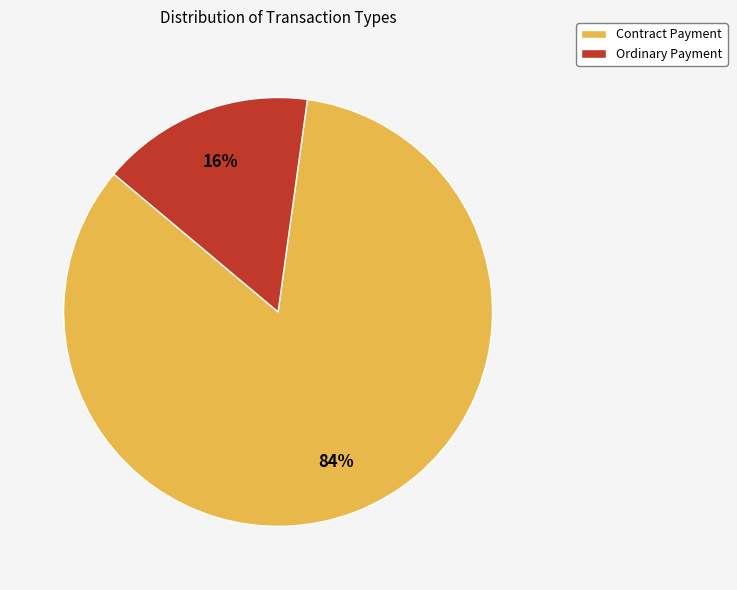

How many slices are in this pie chart?

2